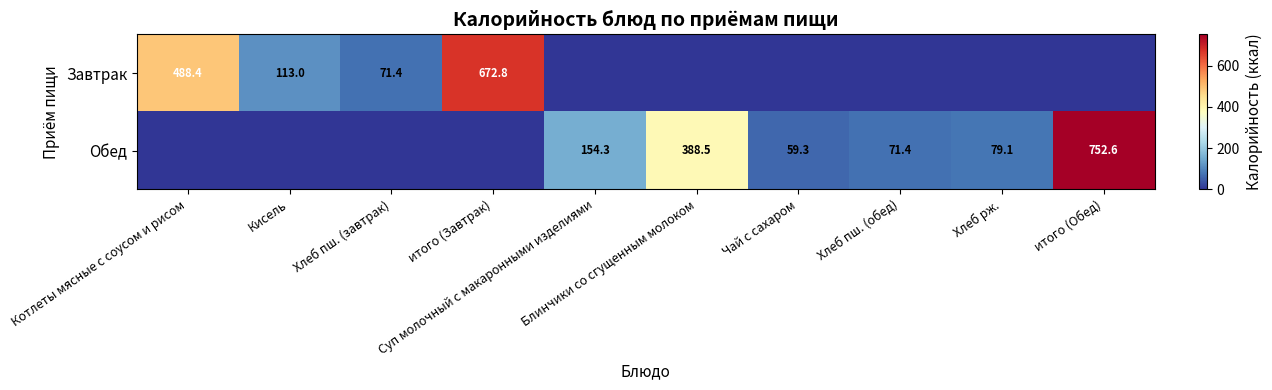

Which has a higher value, Блинчики со сгущенным молоком or Суп молочный с макаронными изделиями?

Блинчики со сгущенным молоком